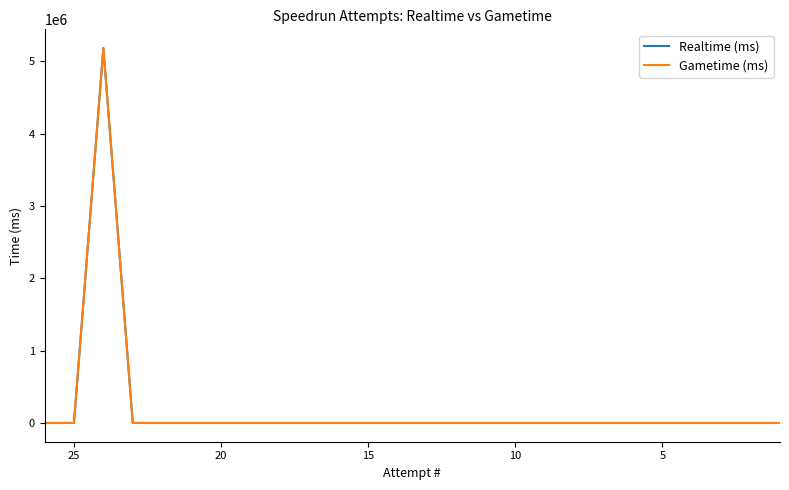

Is the value of Gametime (ms) at 15 greater than the value of Realtime (ms) at 13?

No